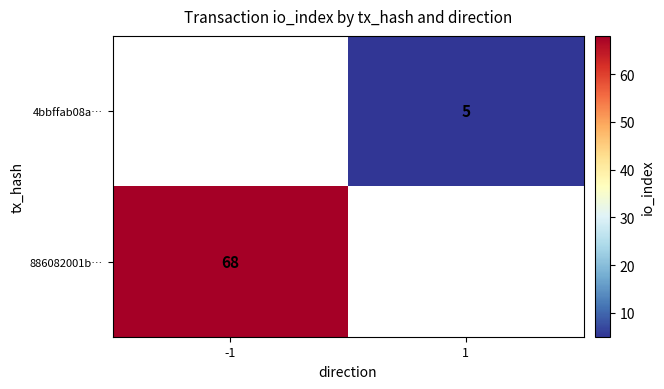

The 4bbffab08a… series shows 7 at 1. True or false?

False